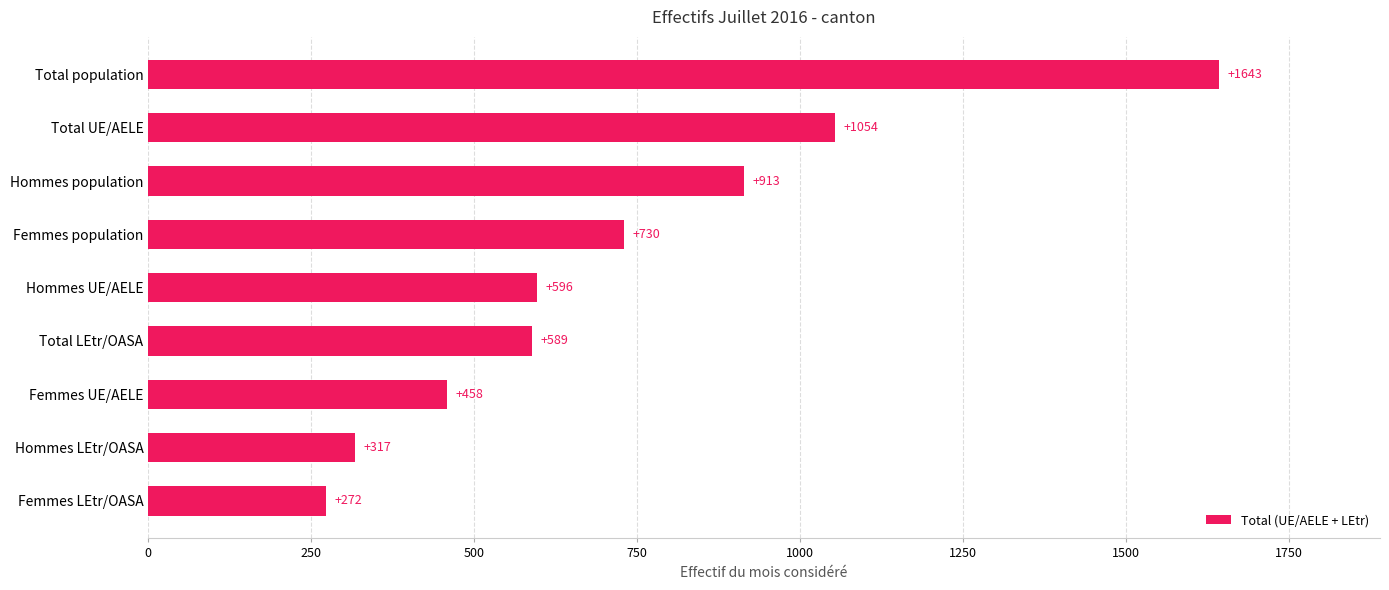

Reading bottom to top, list all the values displayed in this chart.

272	317	458	589	596	730	913	1054	1643